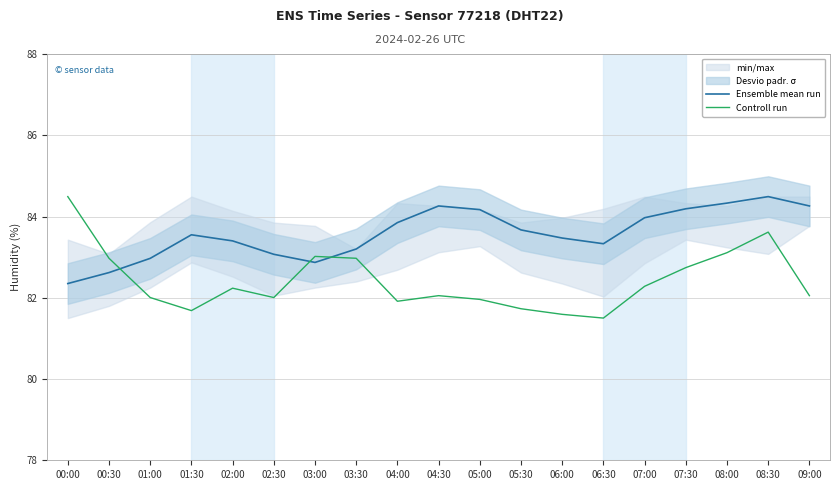

Rank the series by their maximum value, from lowest to highest.

Ensemble mean run, Controll run